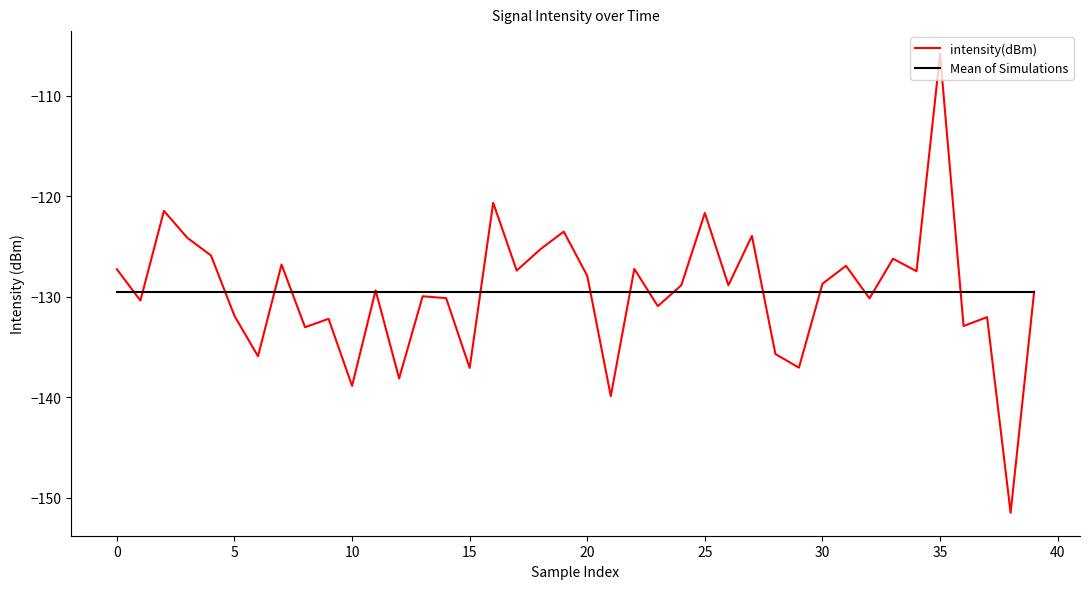

What is the maximum value shown in the chart?

-105.8